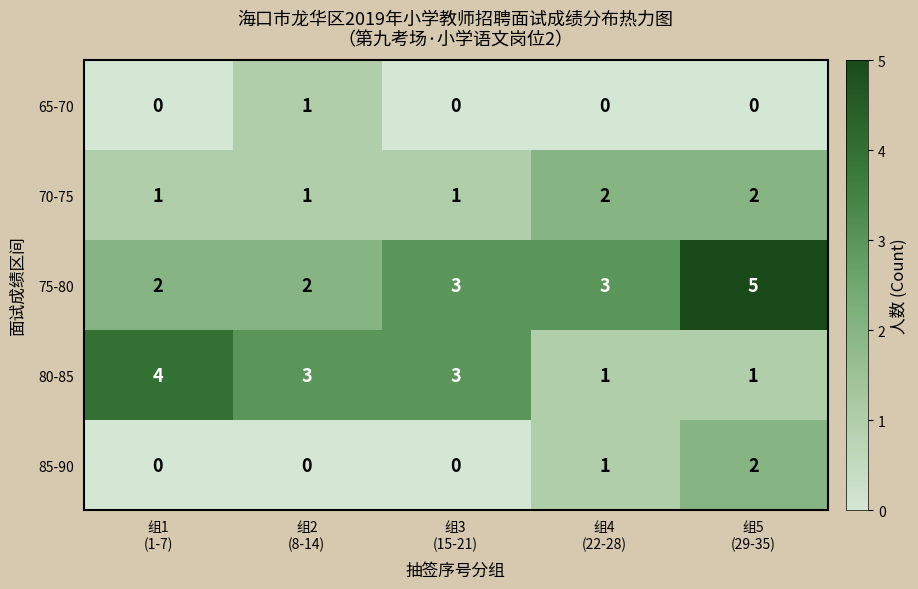

How many data points in 70-75 are above 1?

2